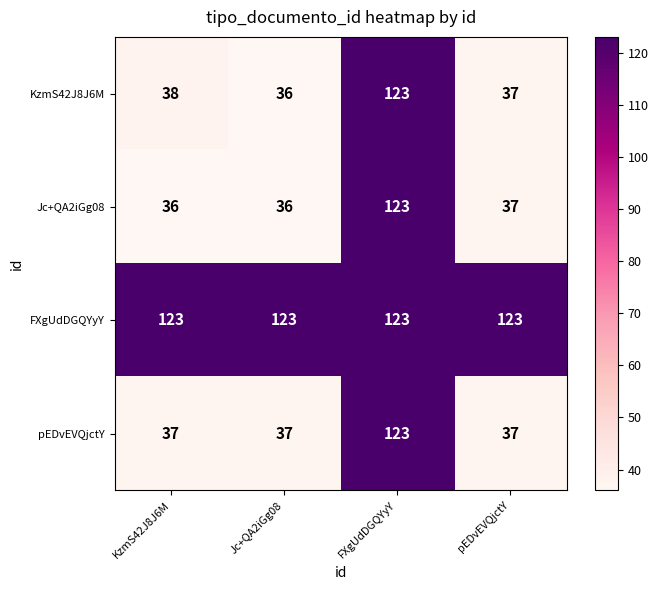

Reading left to right, transcribe all the data shown in this chart.

KzmS42J8J6M: KzmS42J8J6M=38	Jc+QA2iGg08=36	FXgUdDGQYyY=123	pEDvEVQjctY=37
Jc+QA2iGg08: KzmS42J8J6M=36	Jc+QA2iGg08=36	FXgUdDGQYyY=123	pEDvEVQjctY=37
FXgUdDGQYyY: KzmS42J8J6M=123	Jc+QA2iGg08=123	FXgUdDGQYyY=123	pEDvEVQjctY=123
pEDvEVQjctY: KzmS42J8J6M=37	Jc+QA2iGg08=37	FXgUdDGQYyY=123	pEDvEVQjctY=37